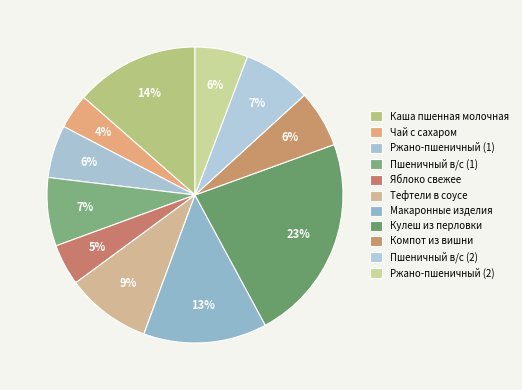

Which slice is the largest?

Кулеш из перловки